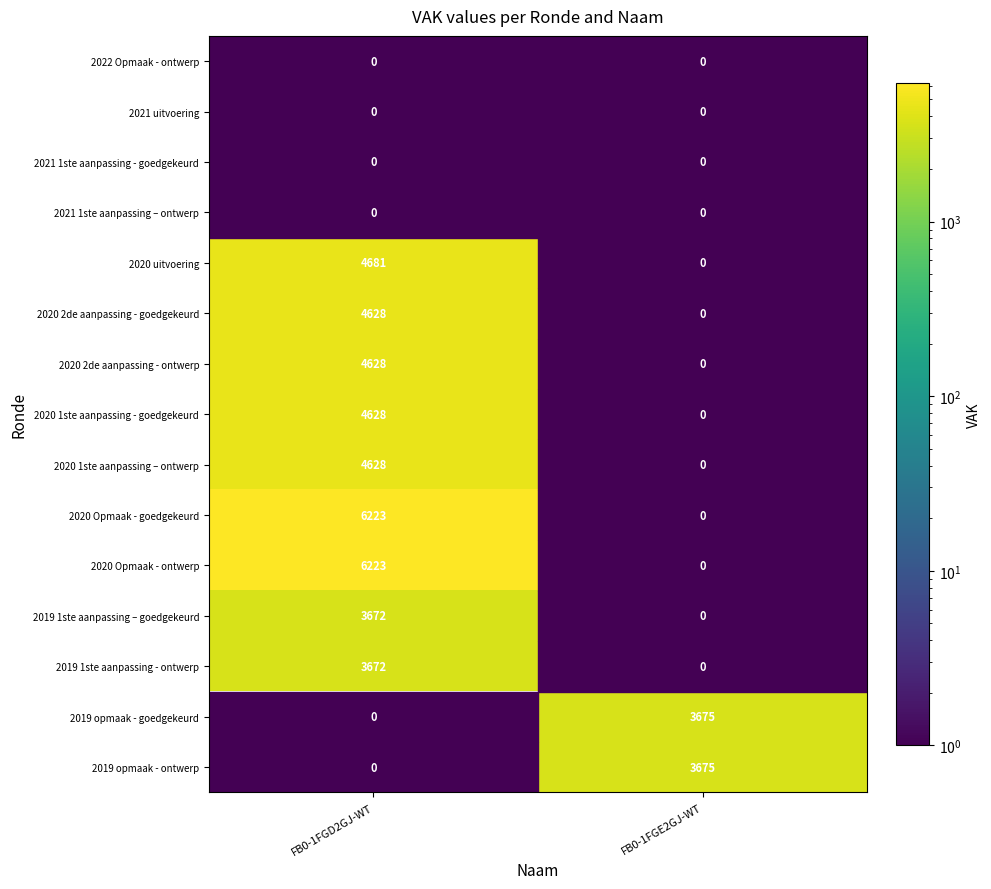

Is it true that 2020 uitvoering equals 4681 at FB0-1FGD2GJ-WT?

True